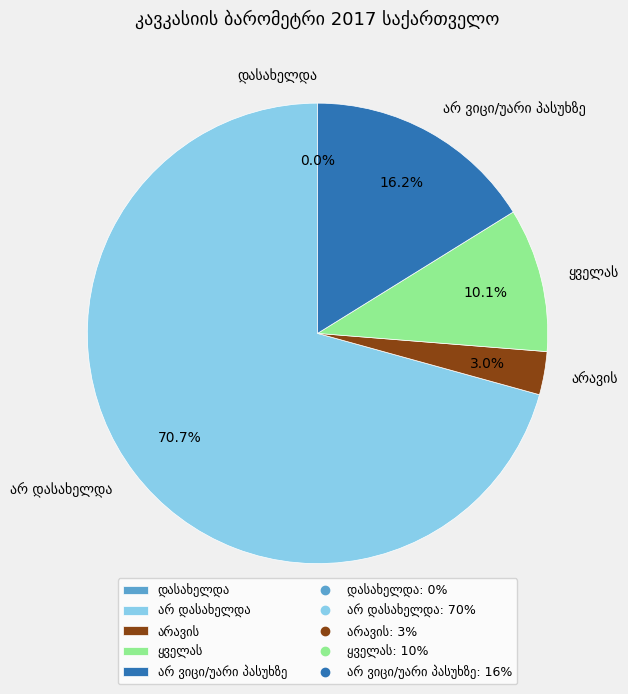

True or false: არ დასახელდა accounts for 83% of the total.

False